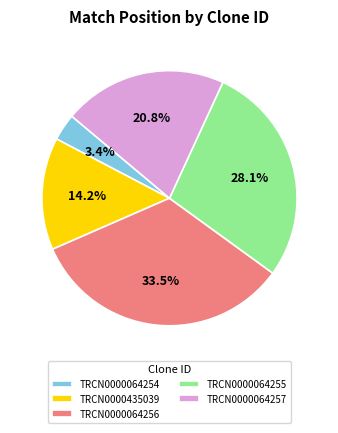

What is the smallest slice in the pie chart?

TRCN0000064254